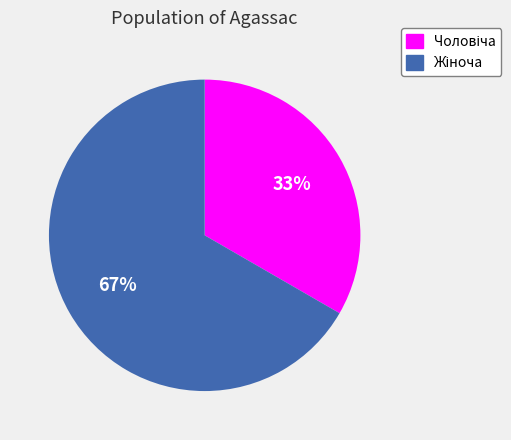

How many segments does this pie chart have?

2